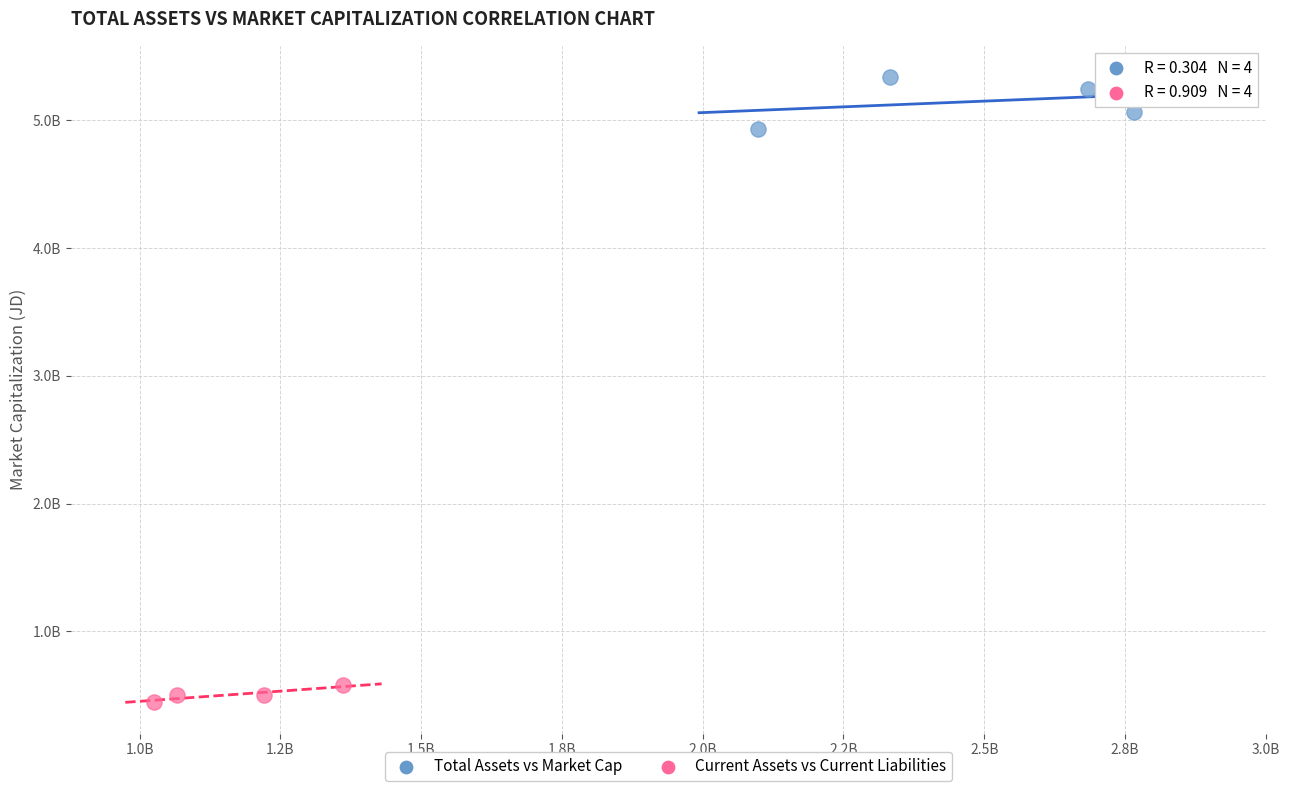

What are all the series names shown in the legend?

Total Assets vs Market Cap, Current Assets vs Current Liabilities